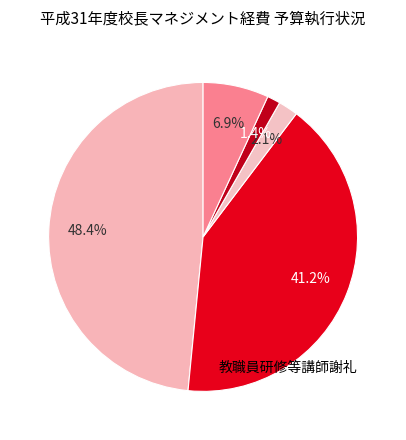

How many slices are in this pie chart?

5